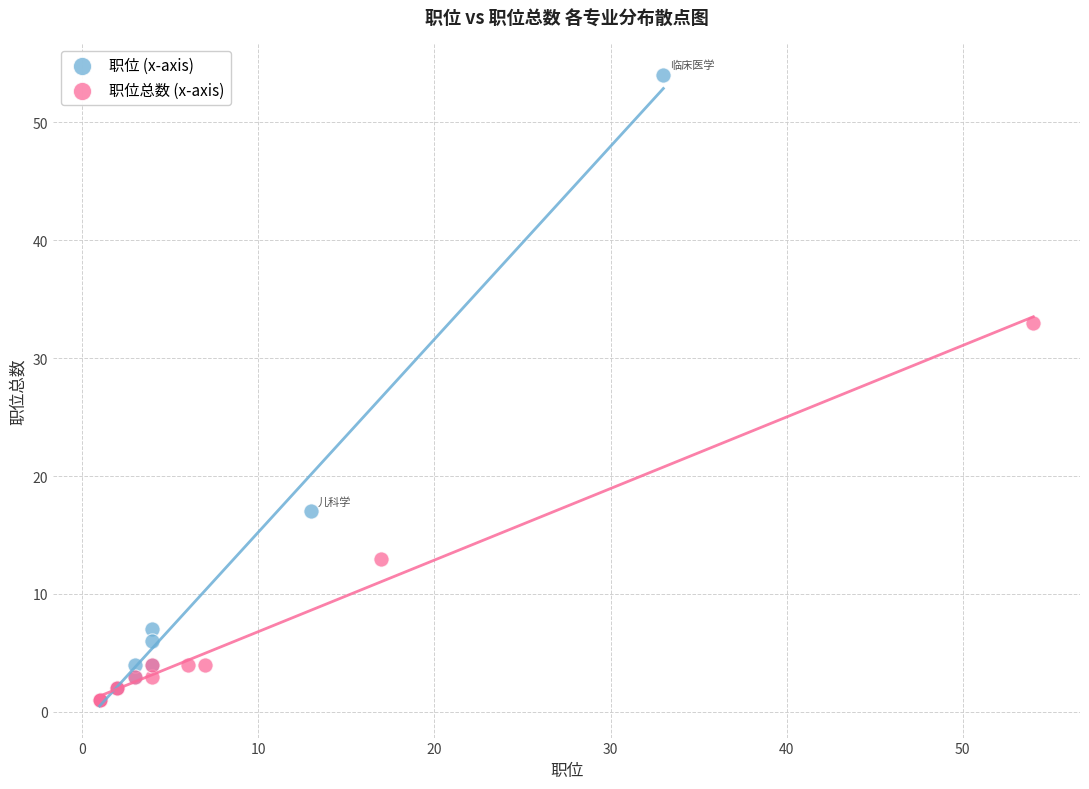

Which series reaches the maximum Y coordinate?

职位 (x-axis)